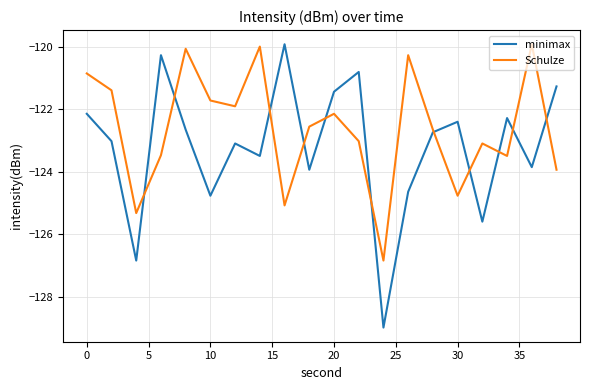

What is the smallest value displayed?

-129.0